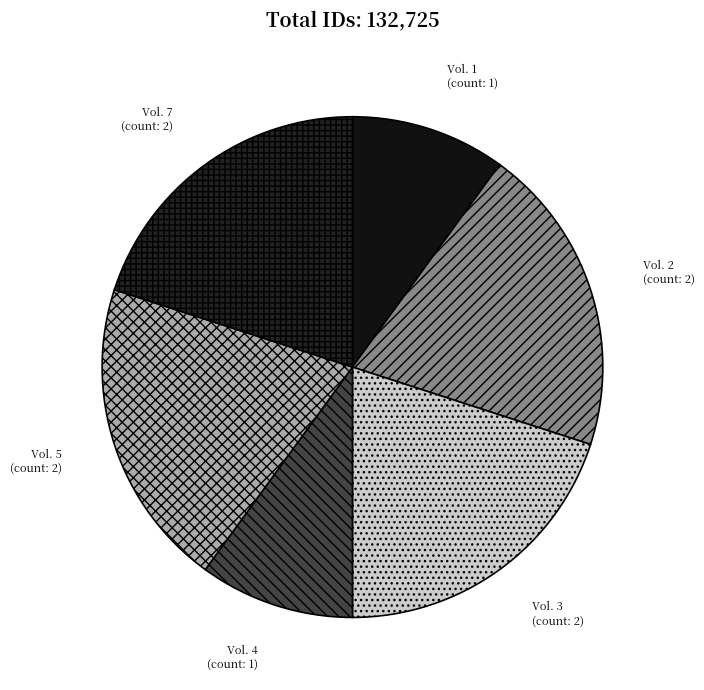

Approximately how many times larger is the value at Vol. 4 compared to Vol. 7?

0.5